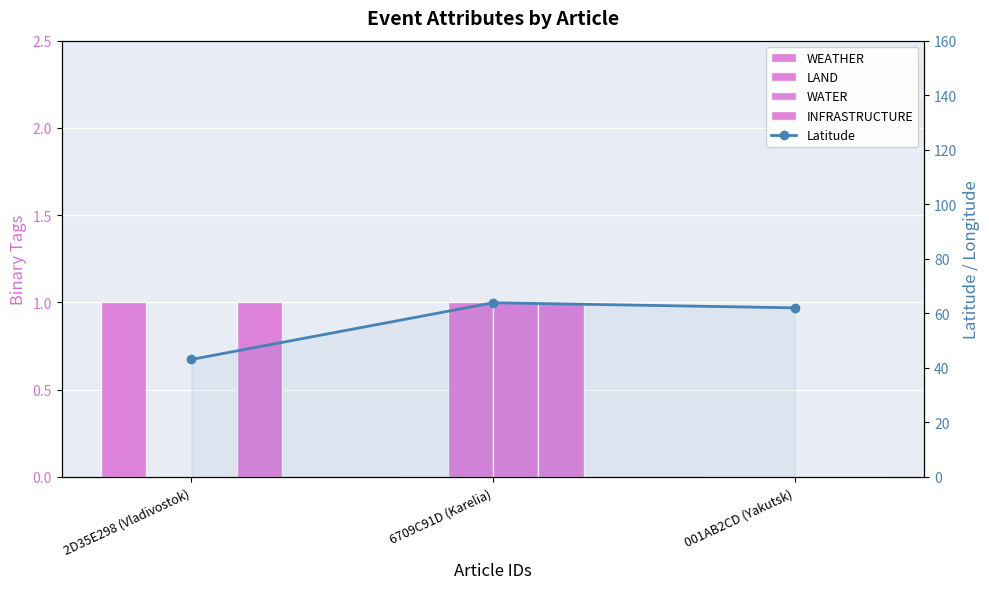

The INFRASTRUCTURE series shows 1.0 at 2D35E298 (Vladivostok). True or false?

True